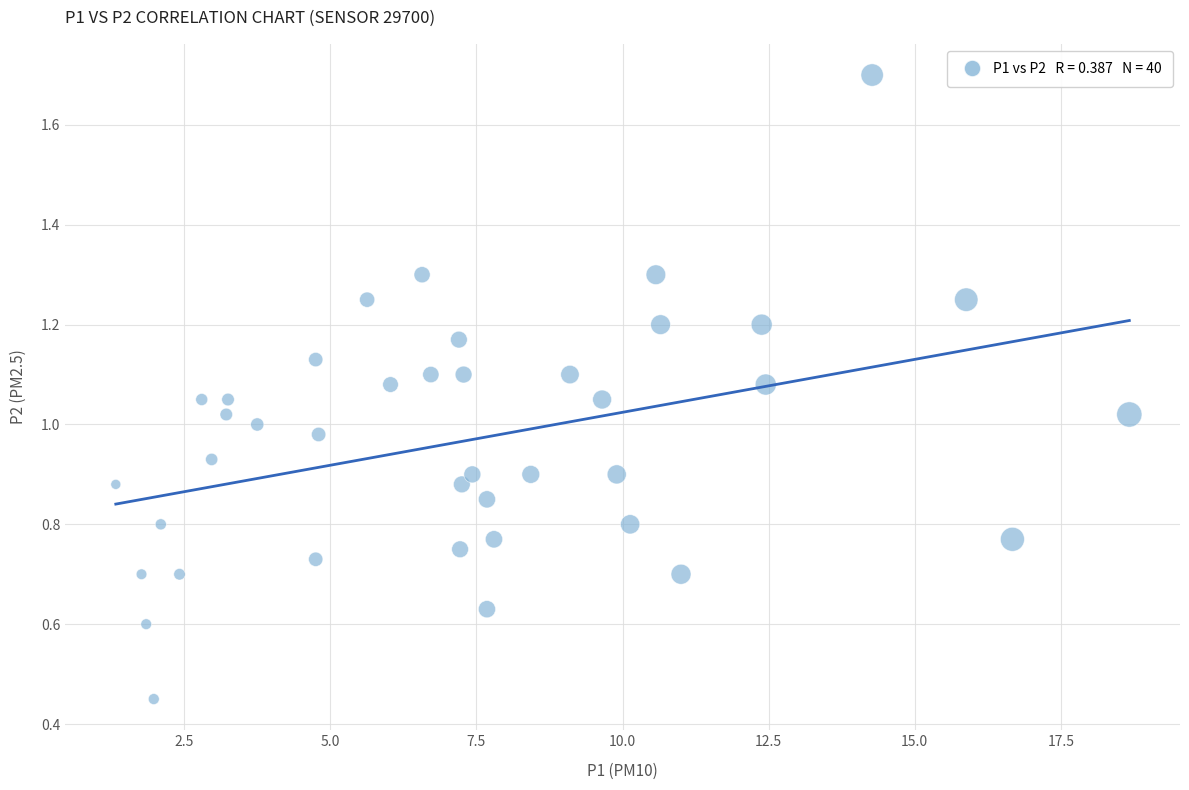

What is the range of X values (max minus min)?

17.3